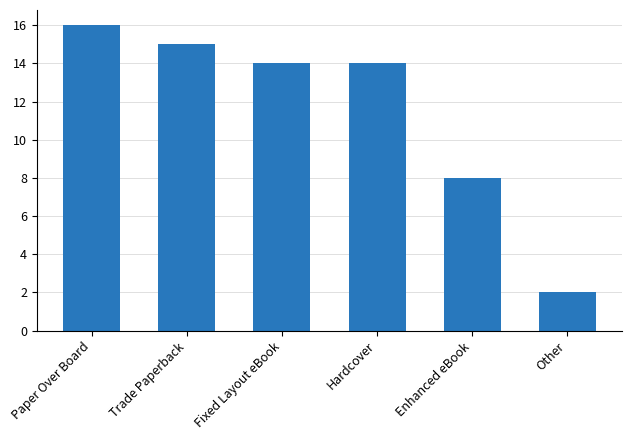

Reading left to right, what are all the values shown in this chart?

Paper Over Board=16	Trade Paperback=15	Fixed Layout eBook=14	Hardcover=14	Enhanced eBook=8	Other=2